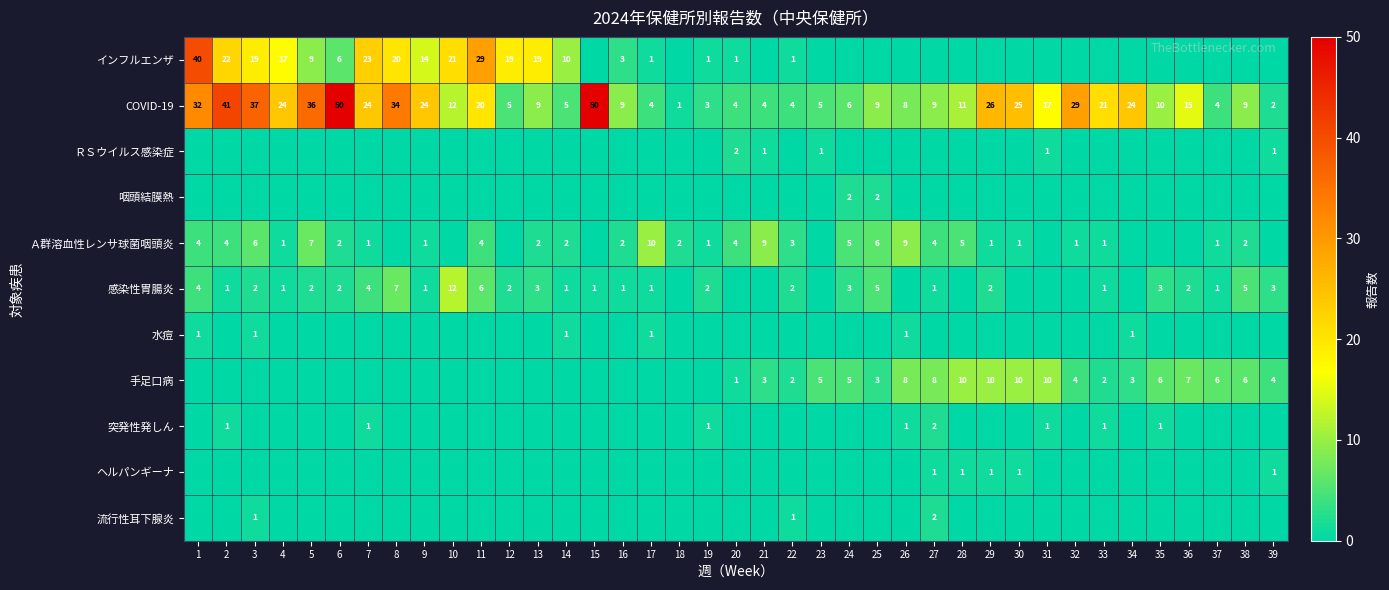

The 手足口病 series shows 2 at 20. True or false?

False